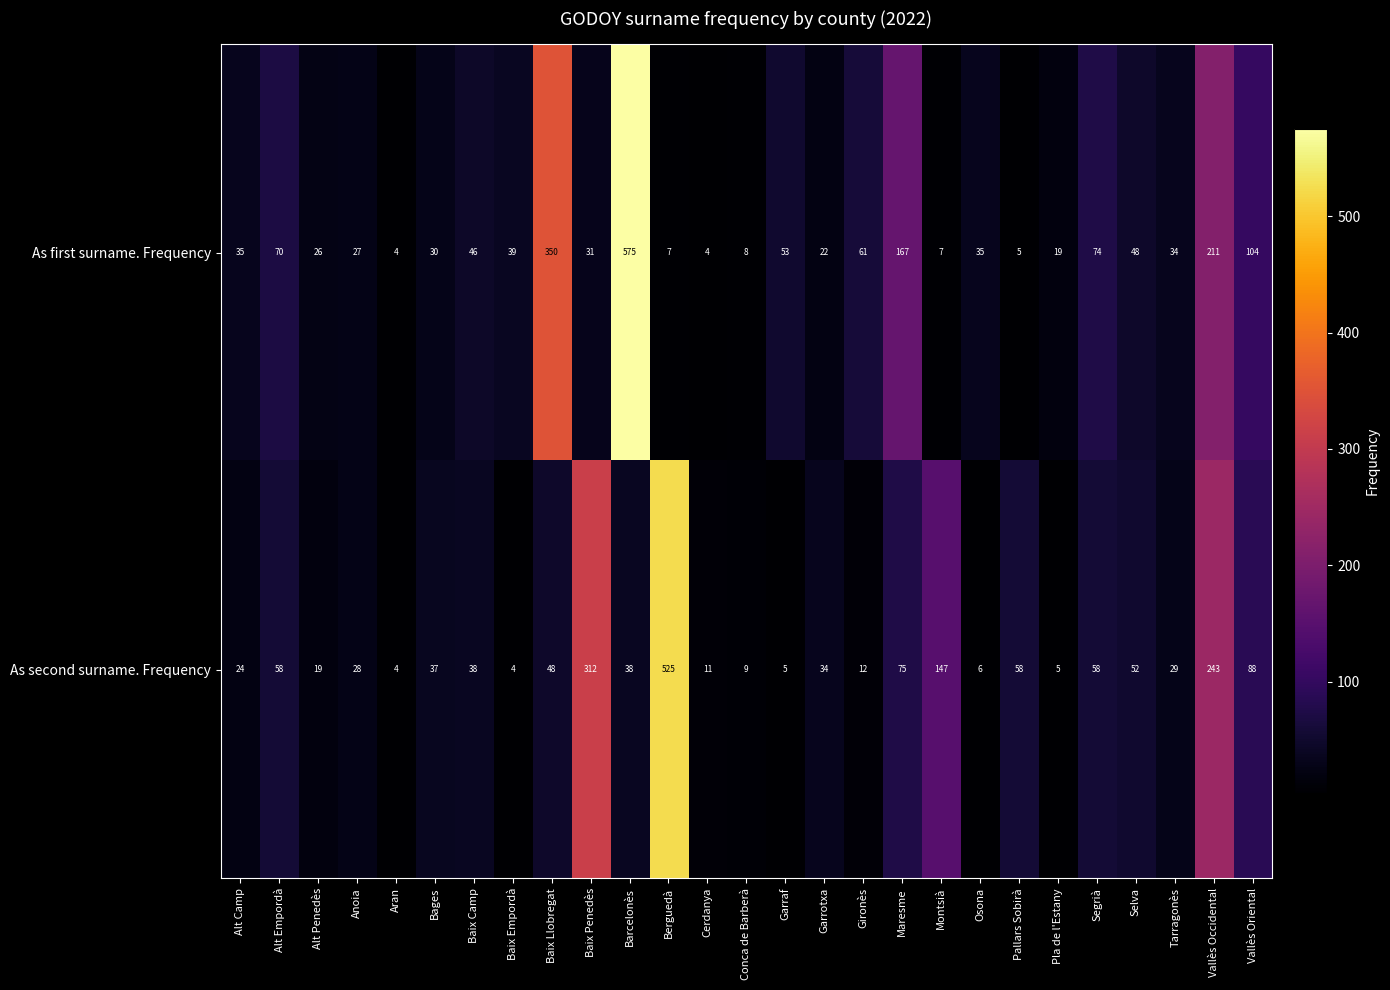

What is the total value across all series at Vallès Oriental?

192